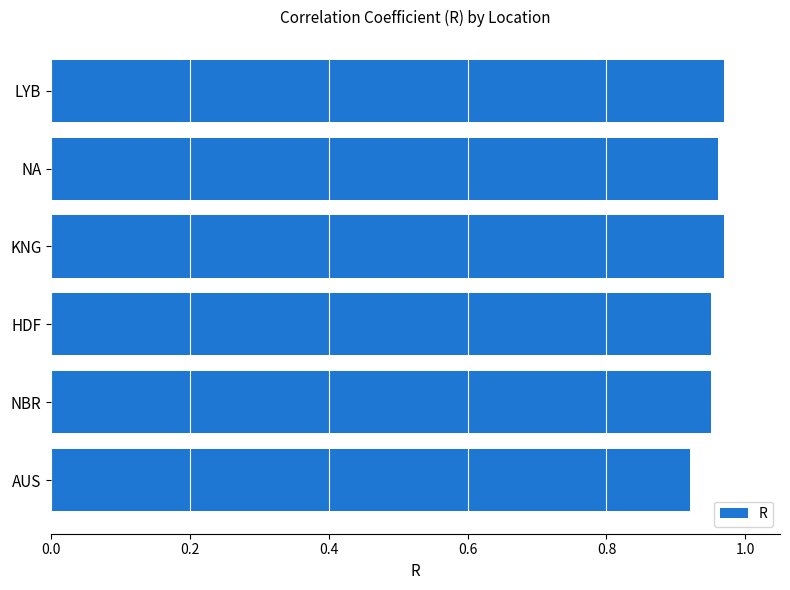

Is it true that the value at NBR is 0.4?

False